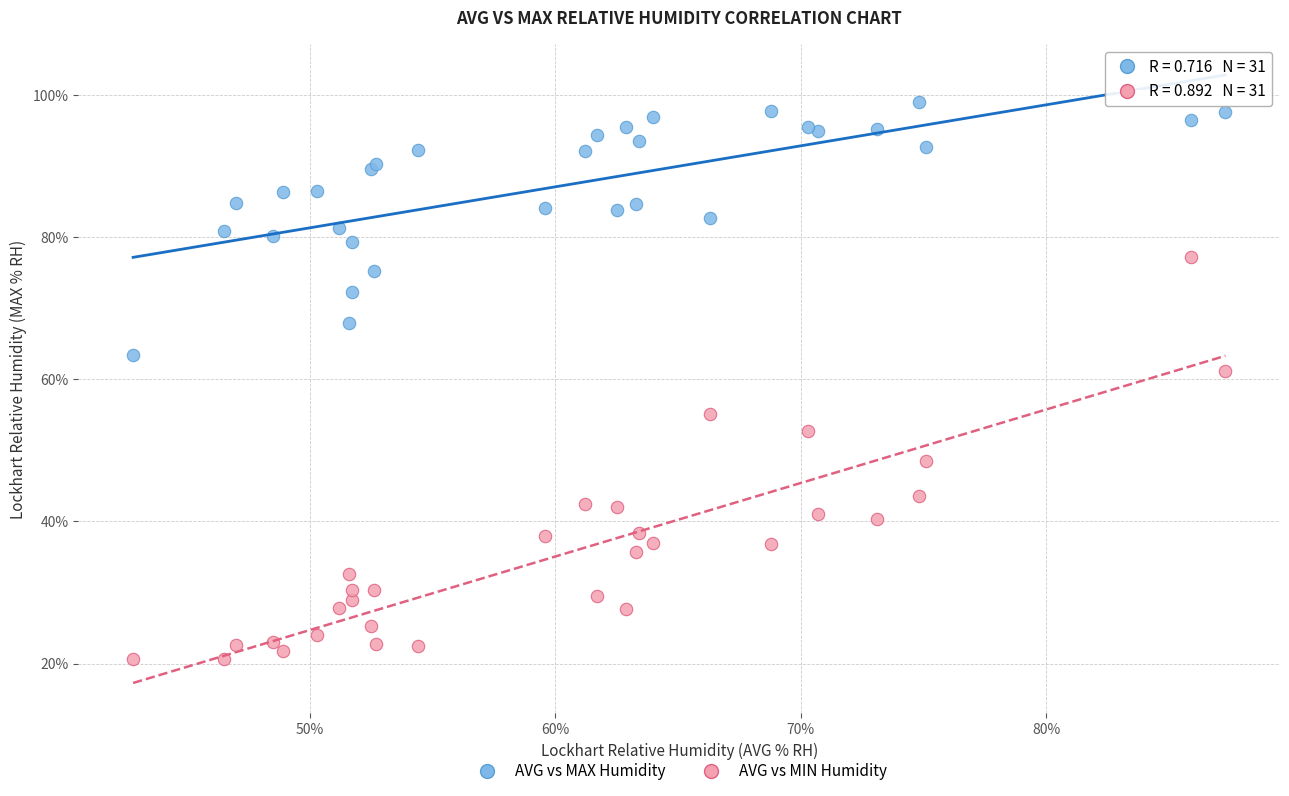

Which series has the widest spread of Y values?

AVG vs MIN Humidity